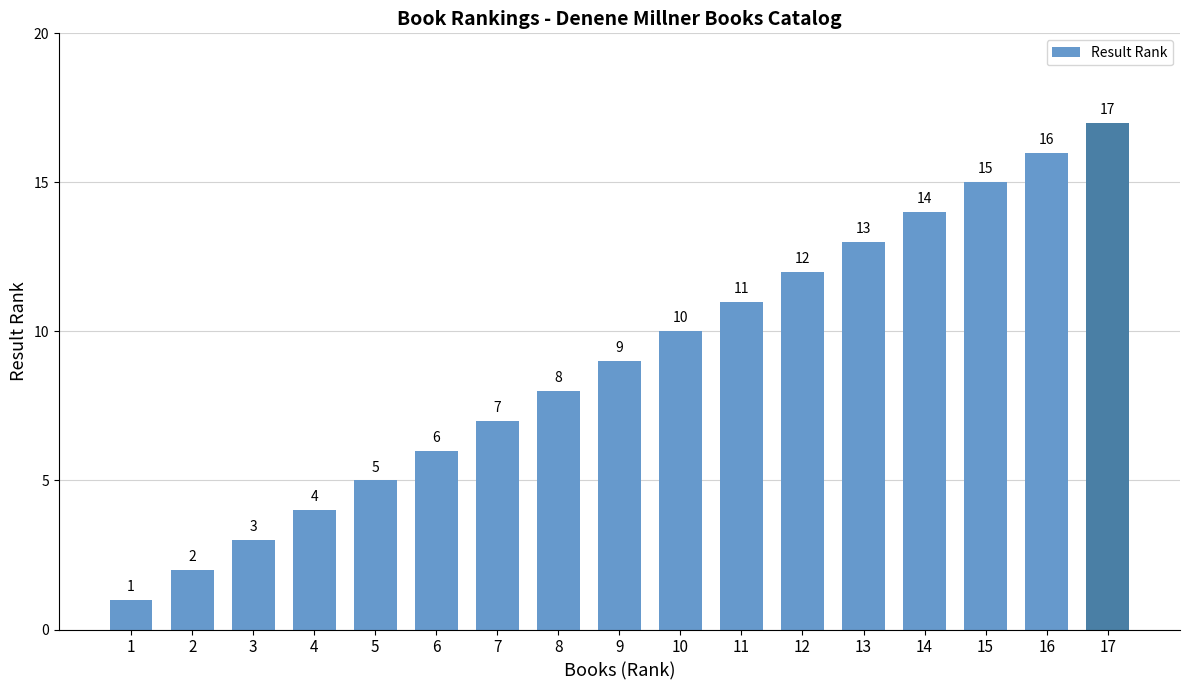

What is the value of the 6th bar from the left?

6